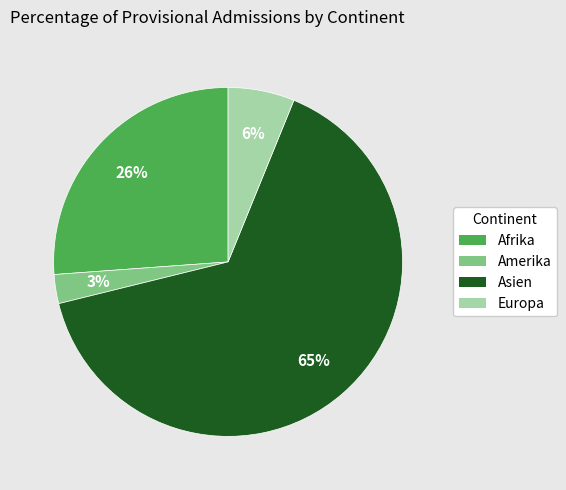

Rank the categories by value from highest to lowest.

Asien, Afrika, Europa, Amerika